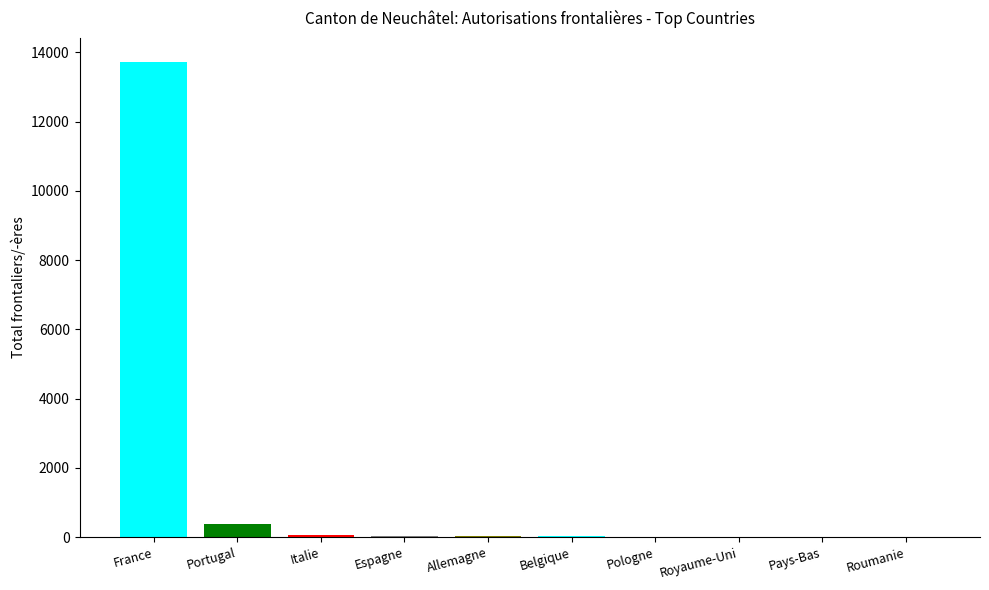

Are the bars horizontal?

No